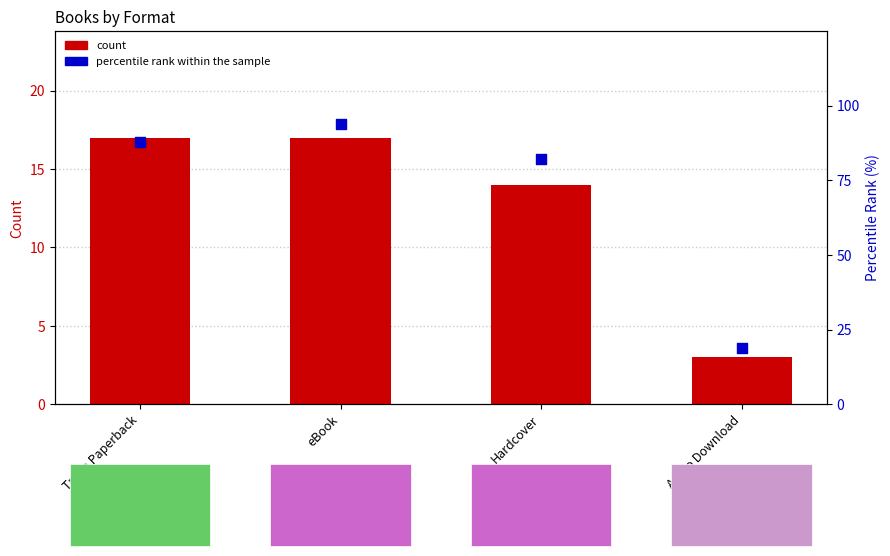

What is the total value across all series at eBook?

111